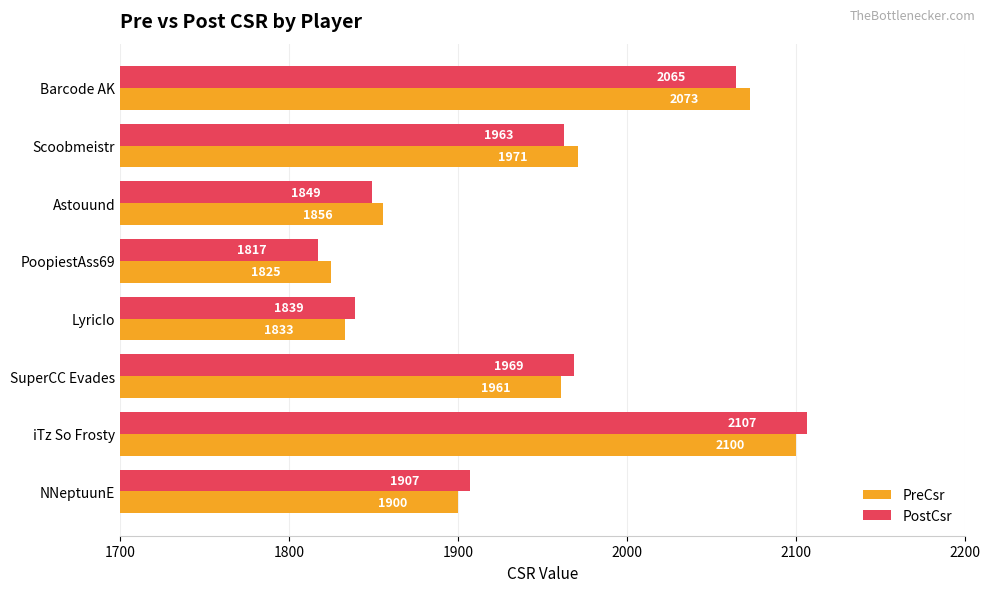

What is the maximum value for PreCsr?

2100